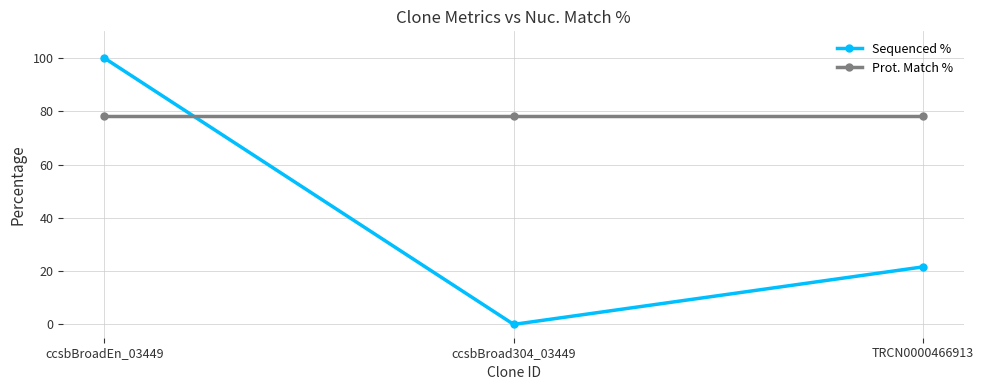

What is the total value across all series at ccsbBroad304_03449?

78.3